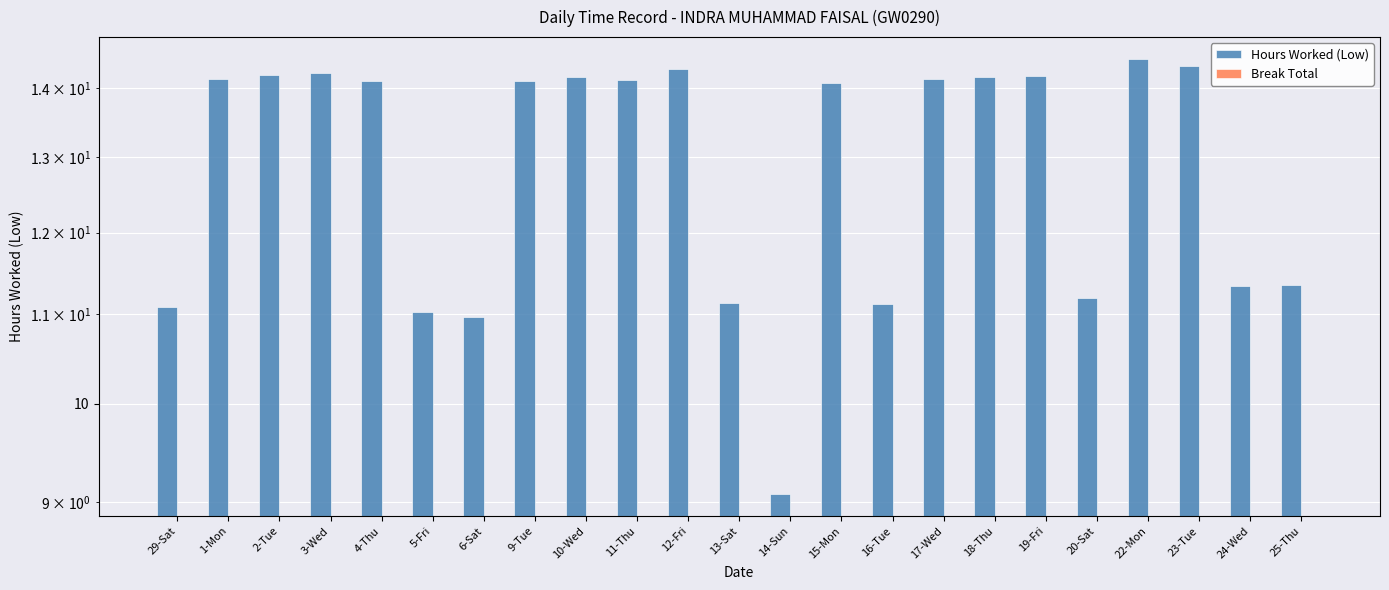

What is the difference between the Hours Worked (Low) values at 17-Wed and 23-Tue?

0.2